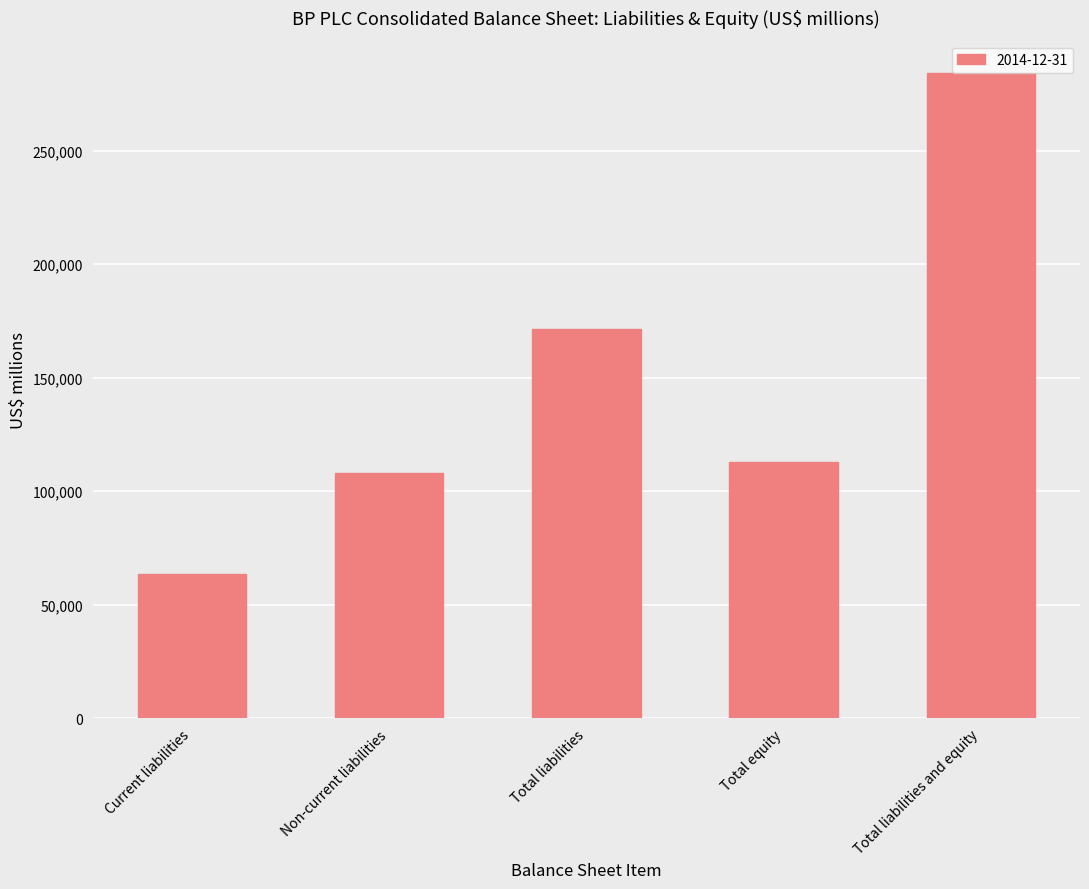

Is it true that the value at Total liabilities and equity is 284305?

True